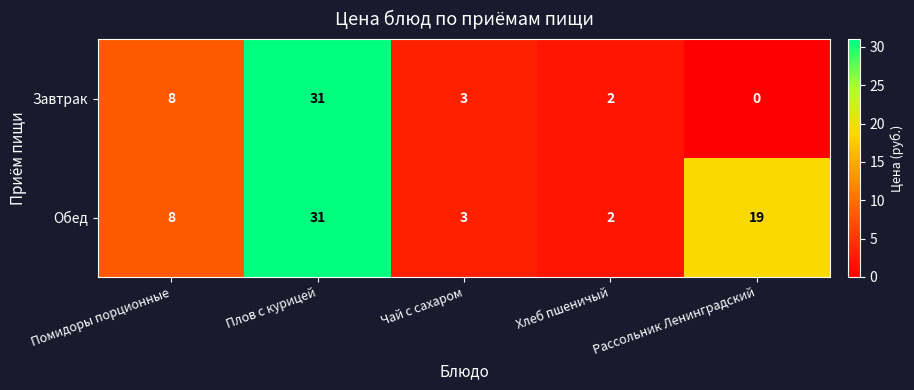

At which label does Завтрак first exceed 3?

Помидоры порционные